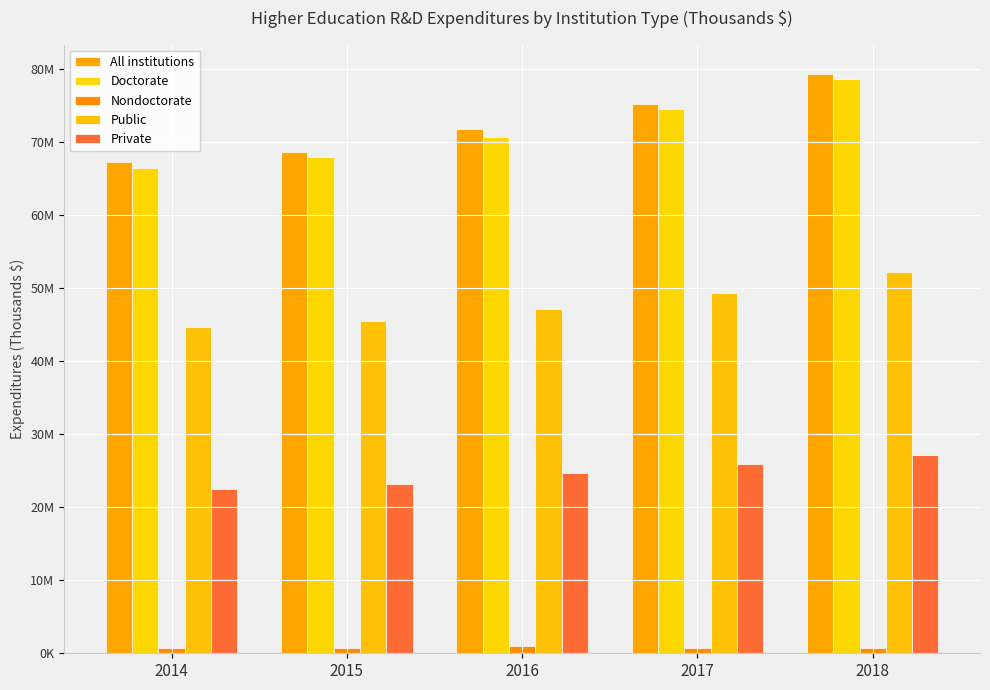

What are all the series names shown in the legend?

All institutions, Doctorate, Nondoctorate, Public, Private